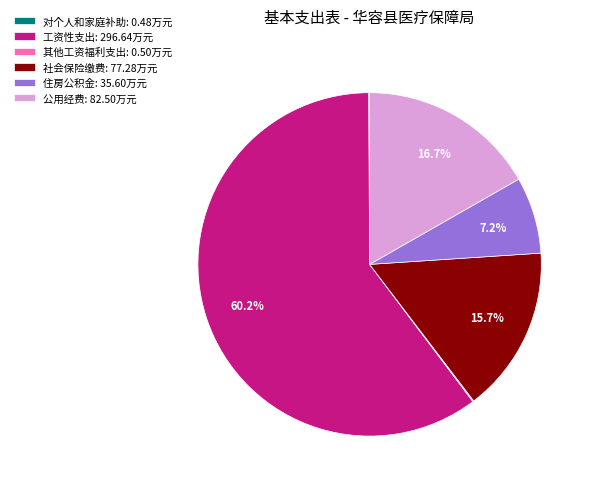

Does 工资性支出 account for over 50% of the chart?

Yes